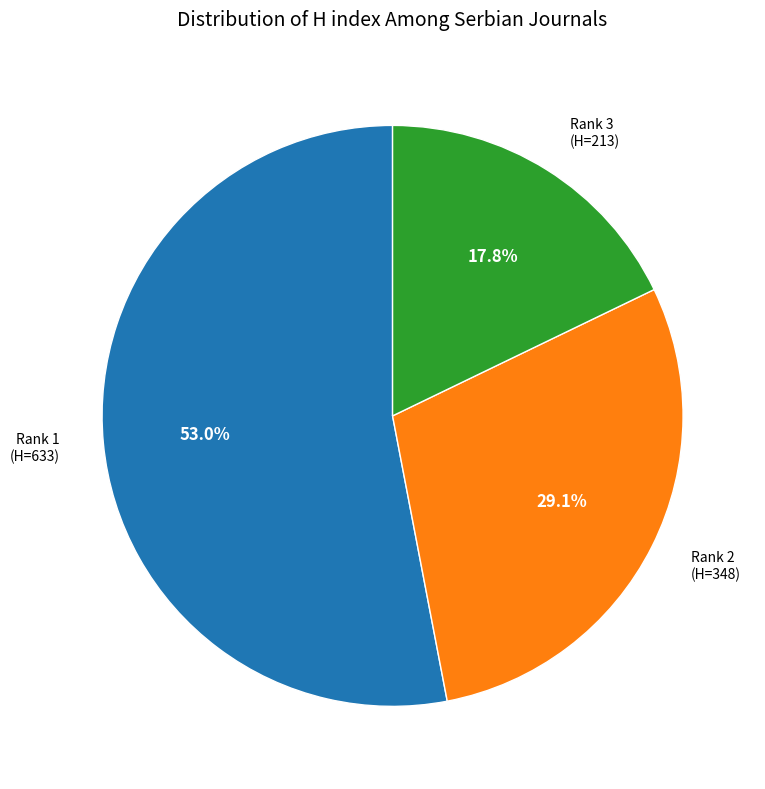

Is there any slice that represents more than half of the pie?

Yes